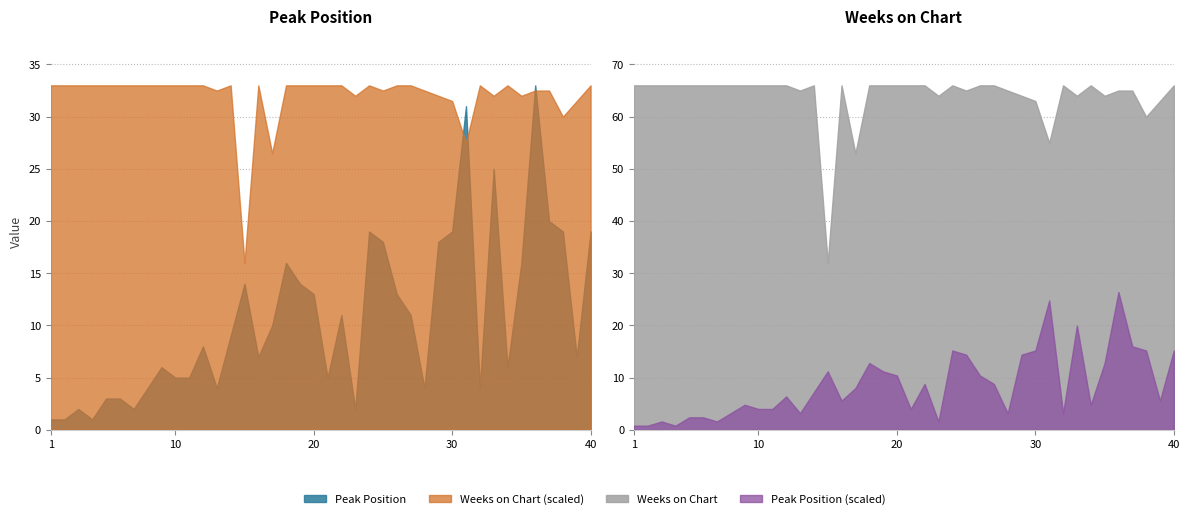

Reading right to left, extract all data points from this chart.

Peak Position: 19	7	19	20	33	16	6	25	4	31	19	18	4	11	13	18	19	2	11	5	13	14	16	10	7	14	9	4	8	5	5	6	4	2	3	3	1	2	1	1
Weeks on Chart: 66	63	60	65	65	64	66	64	66	55	63	64	65	66	66	65	66	64	66	66	66	66	66	53	66	32	66	65	66	66	66	66	66	66	66	66	66	66	66	66